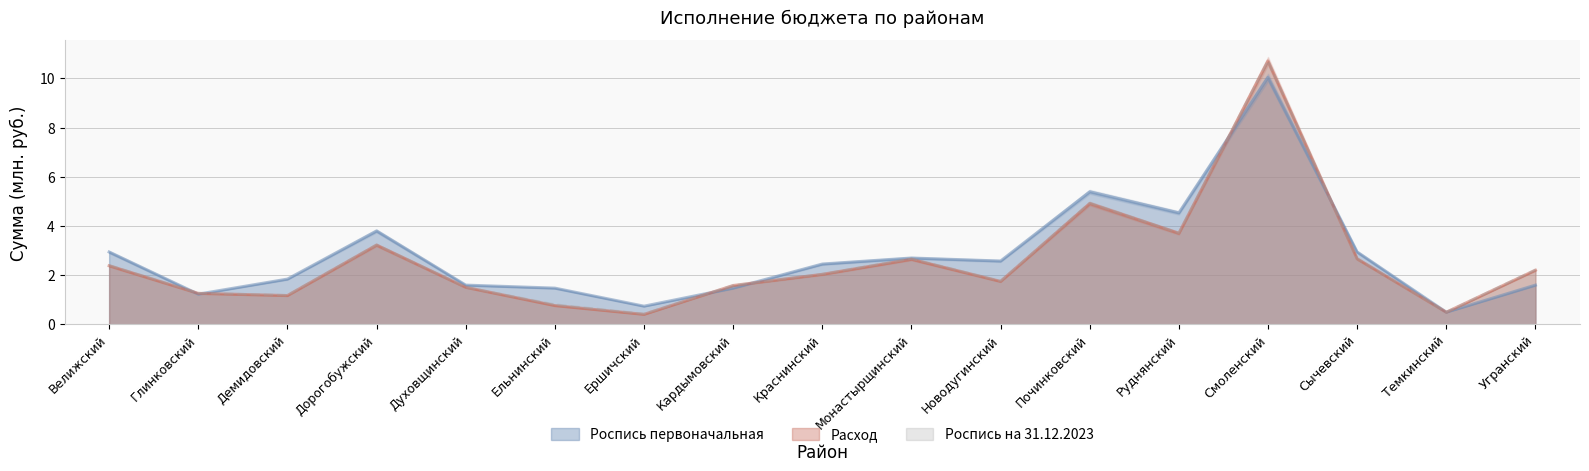

True or false: Роспись первоначальная has a value of 7.9 at Починковский.

False